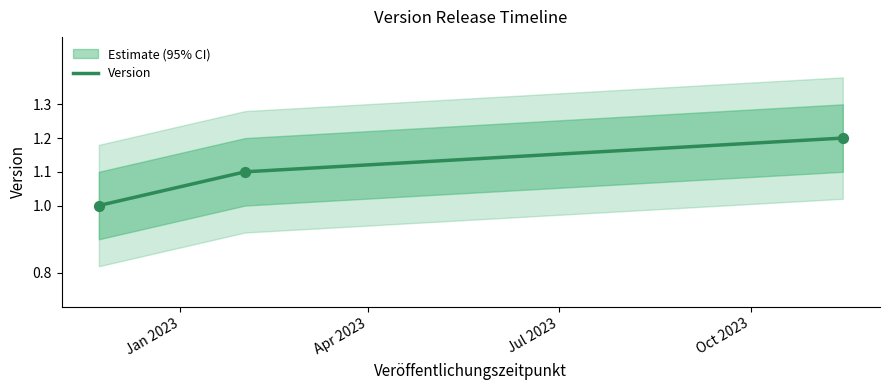

Approximately how many times larger is the value at 2023-11-14 compared to 2022-11-23?

1.2